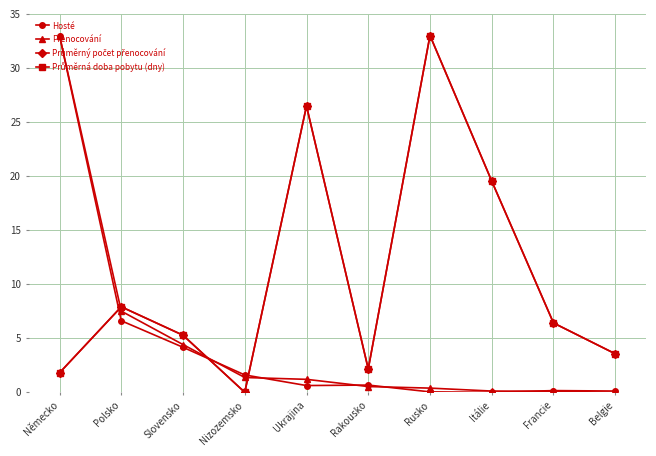

Reading left to right, extract all data points from this chart.

Hosté: Německo=33.0	Polsko=6.6	Slovensko=4.2	Nizozemsko=1.6	Ukrajina=0.6	Rakousko=0.7	Rusko=0.0	Itálie=0.0	Francie=0.2	Belgie=0.1
Přenocování: Německo=33.0	Polsko=7.5	Slovensko=4.4	Nizozemsko=1.4	Ukrajina=1.2	Rakousko=0.5	Rusko=0.4	Itálie=0.1	Francie=0.1	Belgie=0.0
Průměrný počet přenocování: Německo=1.8	Polsko=7.9	Slovensko=5.3	Nizozemsko=0.0	Ukrajina=26.5	Rakousko=2.2	Rusko=33.0	Itálie=19.5	Francie=6.4	Belgie=3.6
Průměrná doba pobytu (dny): Německo=1.8	Polsko=7.9	Slovensko=5.3	Nizozemsko=0.0	Ukrajina=26.5	Rakousko=2.2	Rusko=33.0	Itálie=19.5	Francie=6.4	Belgie=3.6